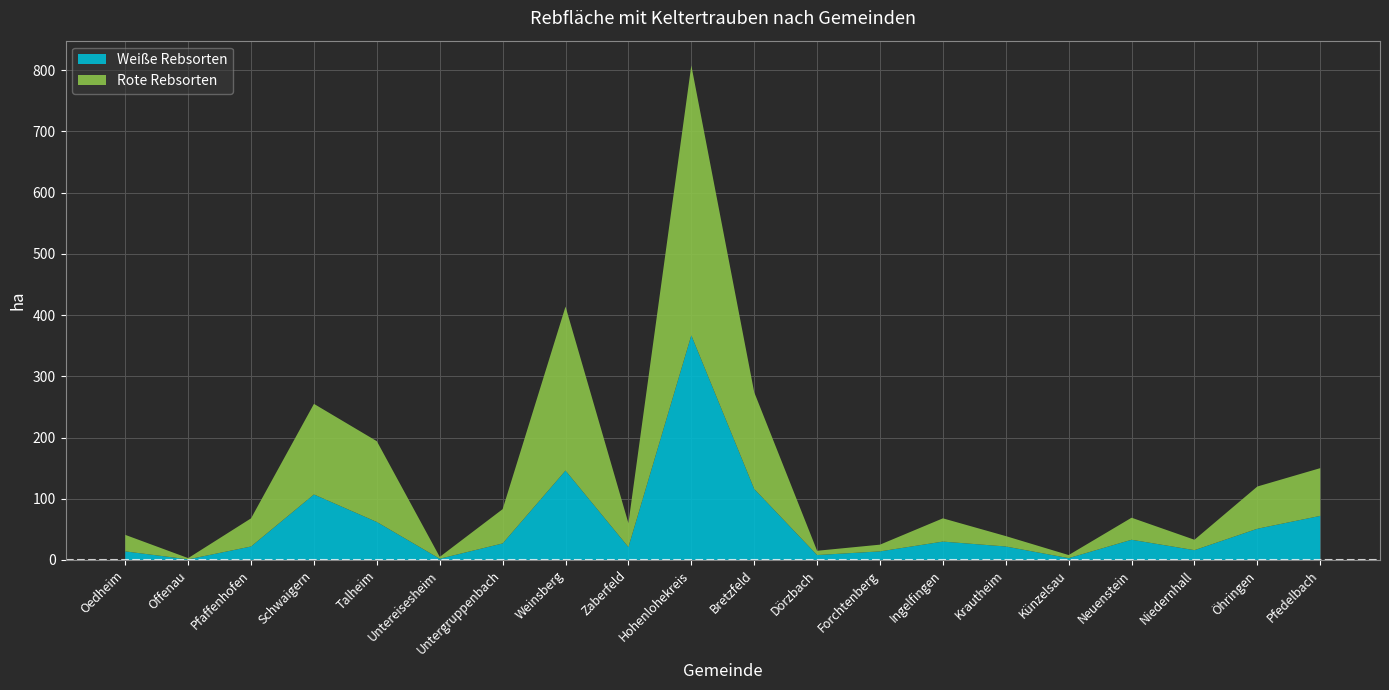

Reading right to left, what are all the values shown in this chart?

Weiße Rebsorten: 72	51	16	33	3	22	30	14	8	116	367	21	146	27	2	62	107	22	1	14
Rote Rebsorten: 78	69	17	36	5	17	38	11	7	158	441	39	268	56	3	132	148	46	2	27